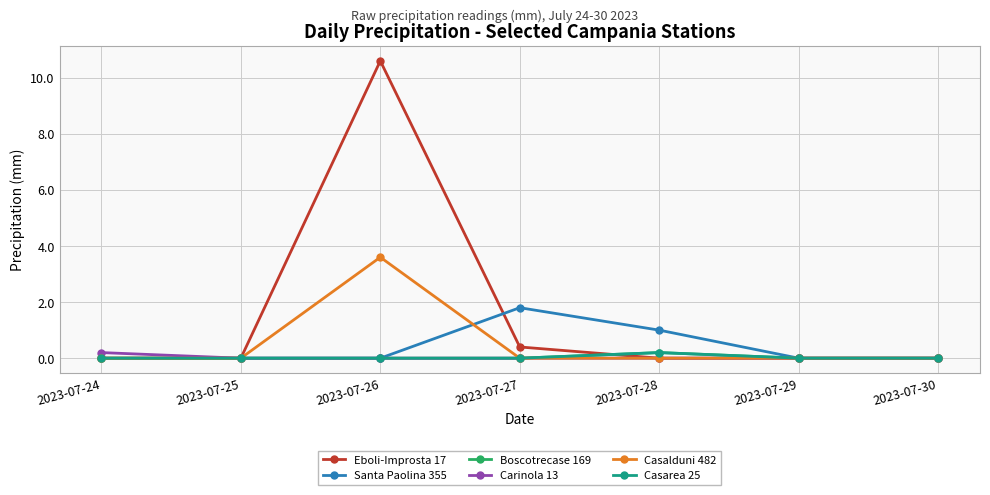

Does the chart have visible grid lines?

Yes